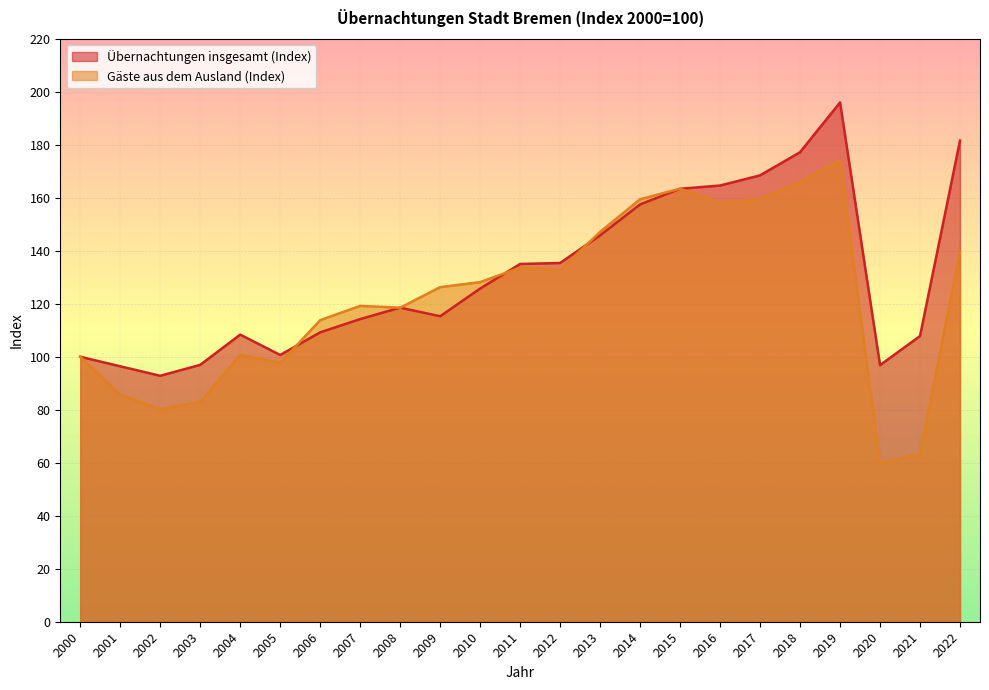

True or false: Übernachtungen insgesamt (Index) and Gäste aus dem Ausland (Index) cross at least once.

True